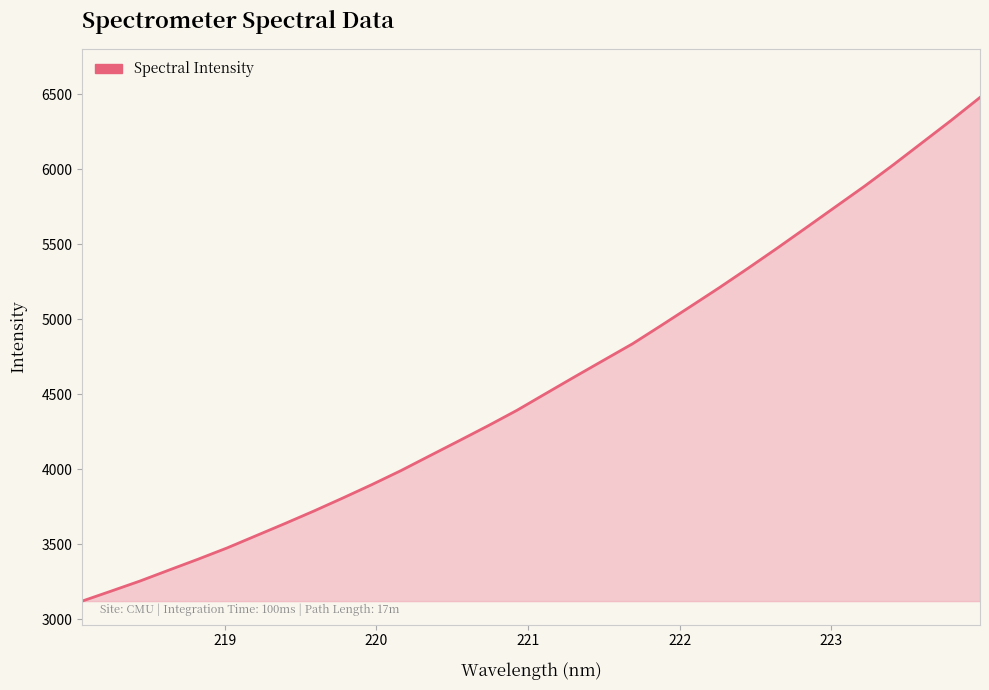

What is the minimum value shown in the chart?

3120.3